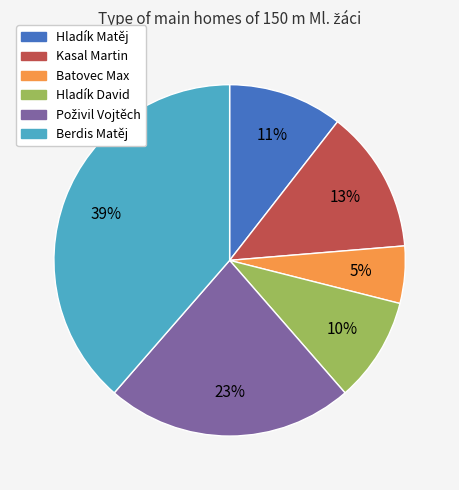

To the nearest percent, what portion does Hladík Matěj represent?

11%